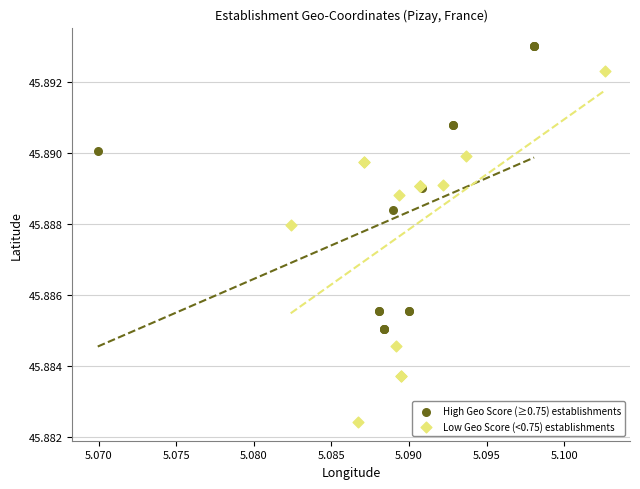

What are all the series names shown in the legend?

High Geo Score (≥0.75) establishments, Low Geo Score (<0.75) establishments